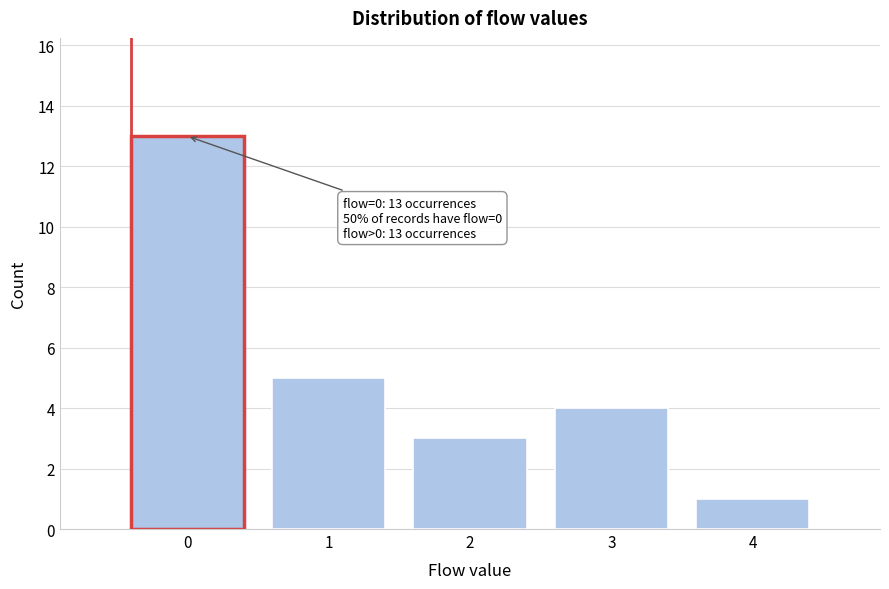

Reading right to left, list all the values displayed in this chart.

4=1	3=4	2=3	1=5	0=13